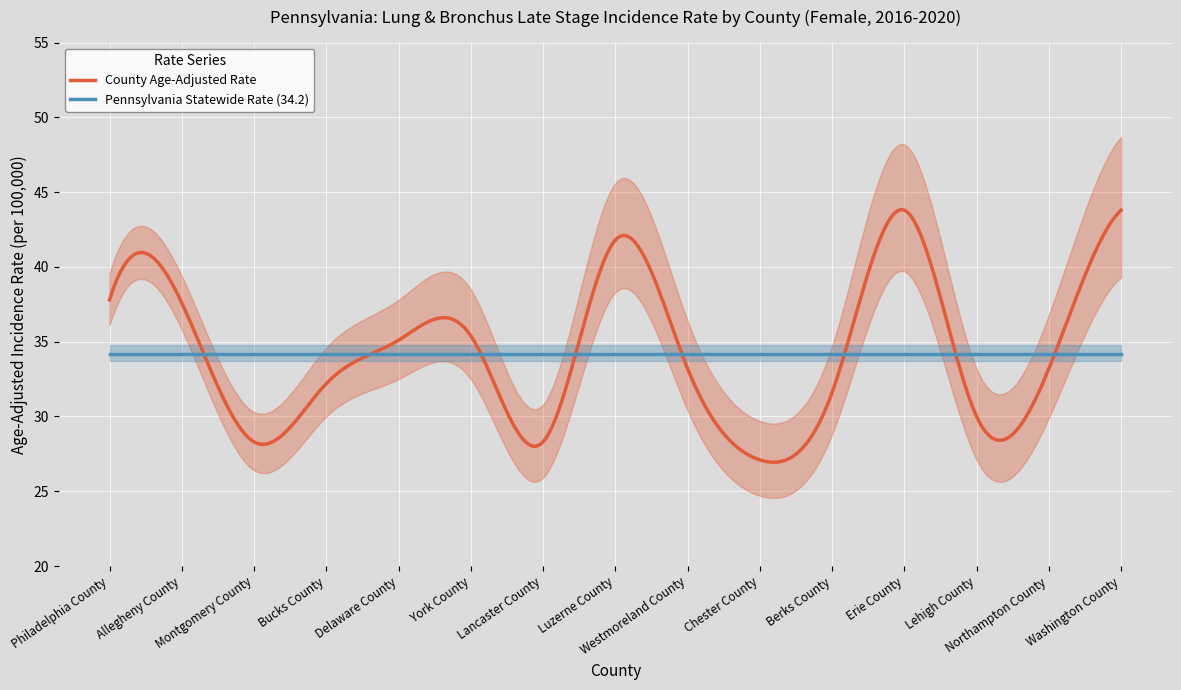

What is the difference between the maximum and minimum values in the Age-Adjusted Rate series?

16.7